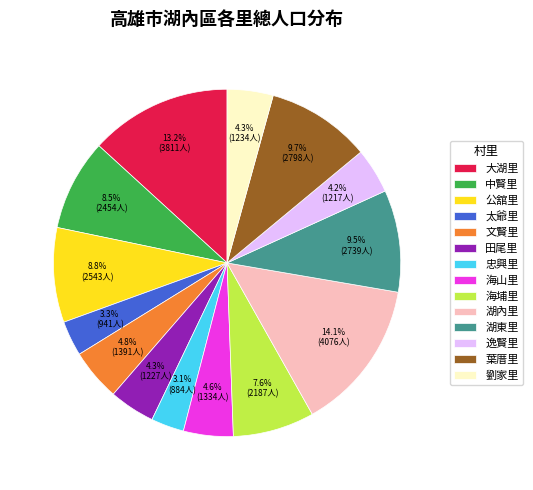

Between 忠興里 and 文賢里, which is larger?

文賢里